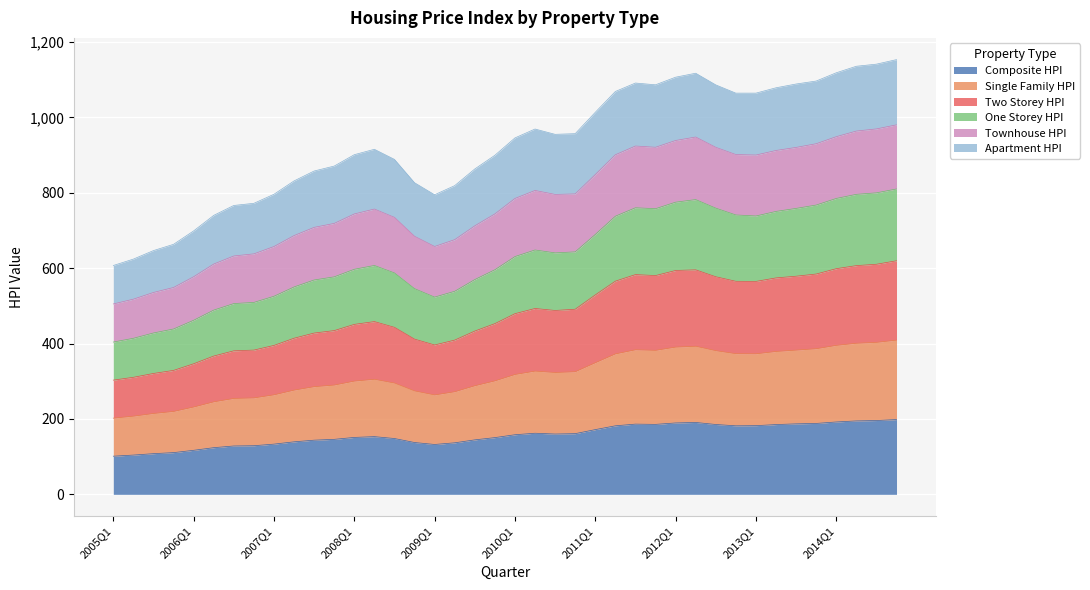

Is it true that Single_Family_HPI equals 742.0 at 2010Q1?

False